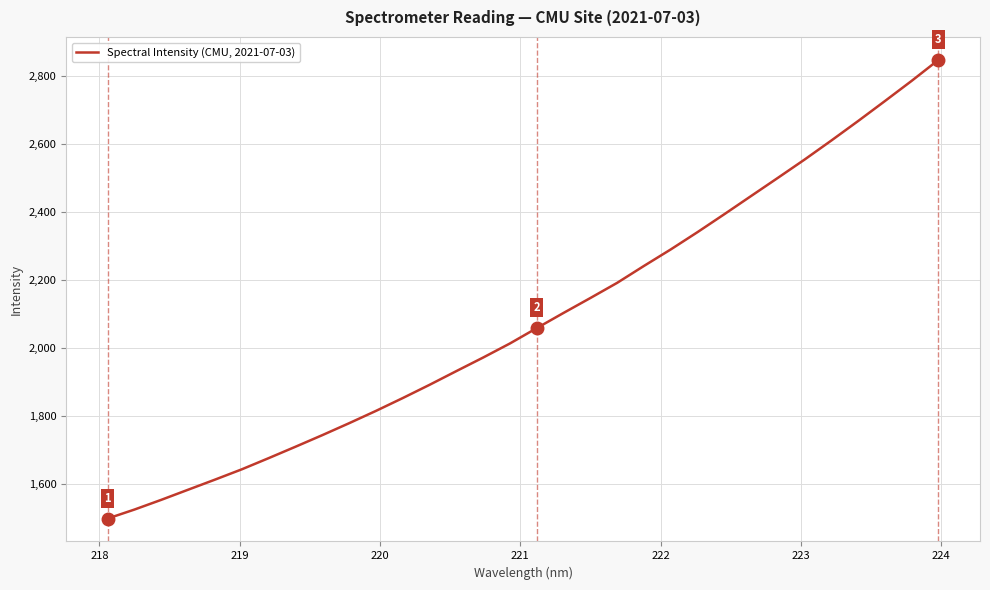

What is the difference between the maximum and minimum values?

1348.4